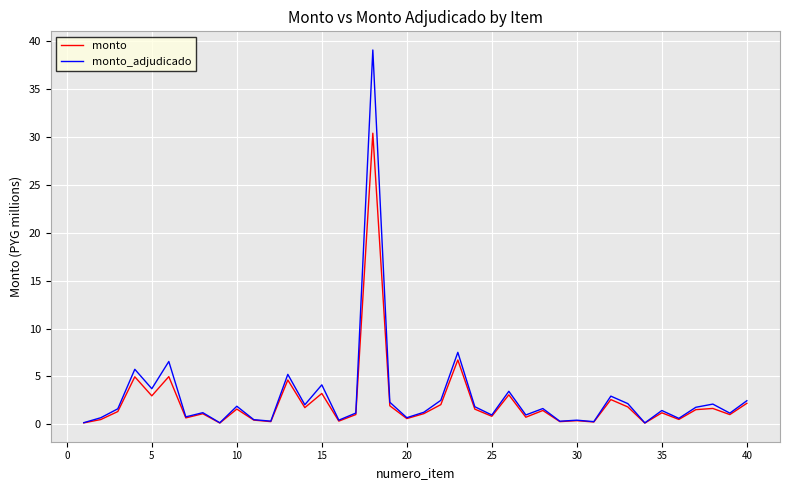

Which series has the widest spread of values?

monto_adjudicado